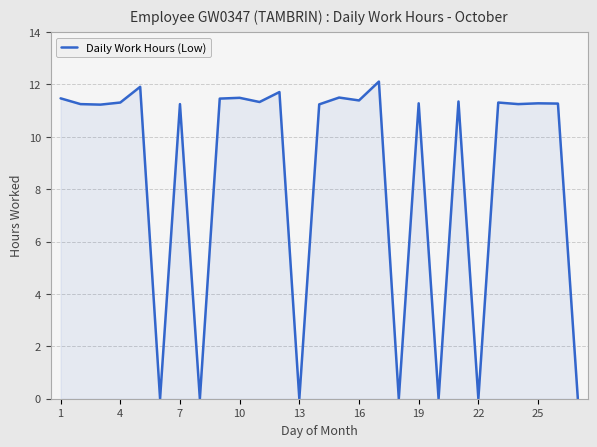

What is the difference between the maximum and minimum values?

12.1